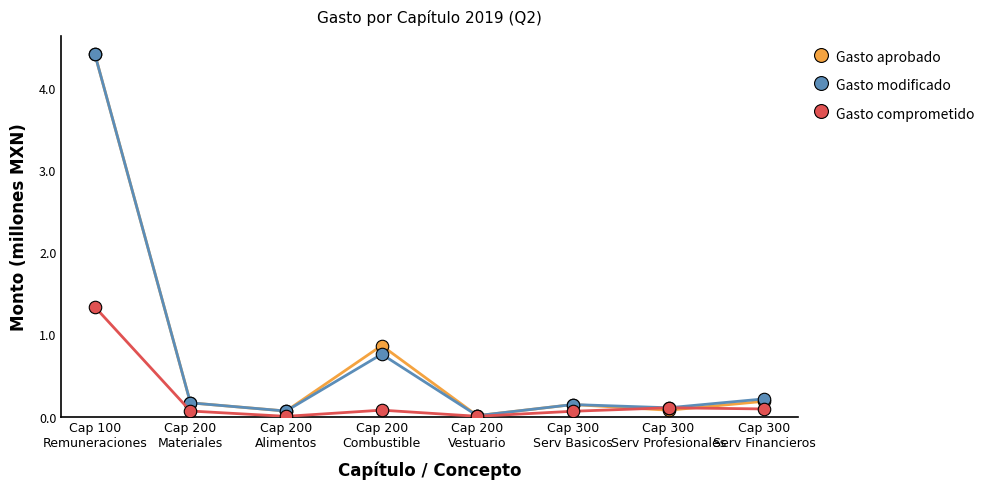

What are all the series names shown in the legend?

Gasto aprobado, Gasto modificado, Gasto comprometido